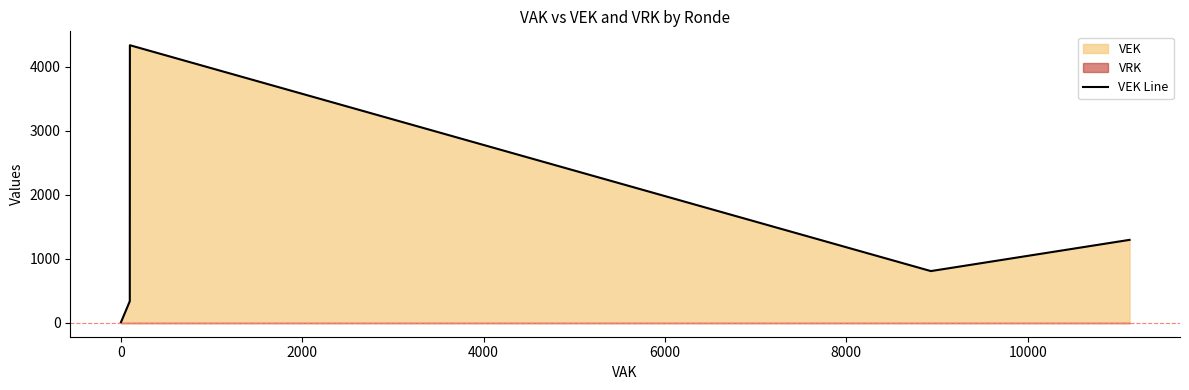

What is the value of the 16th point from the left?

1297